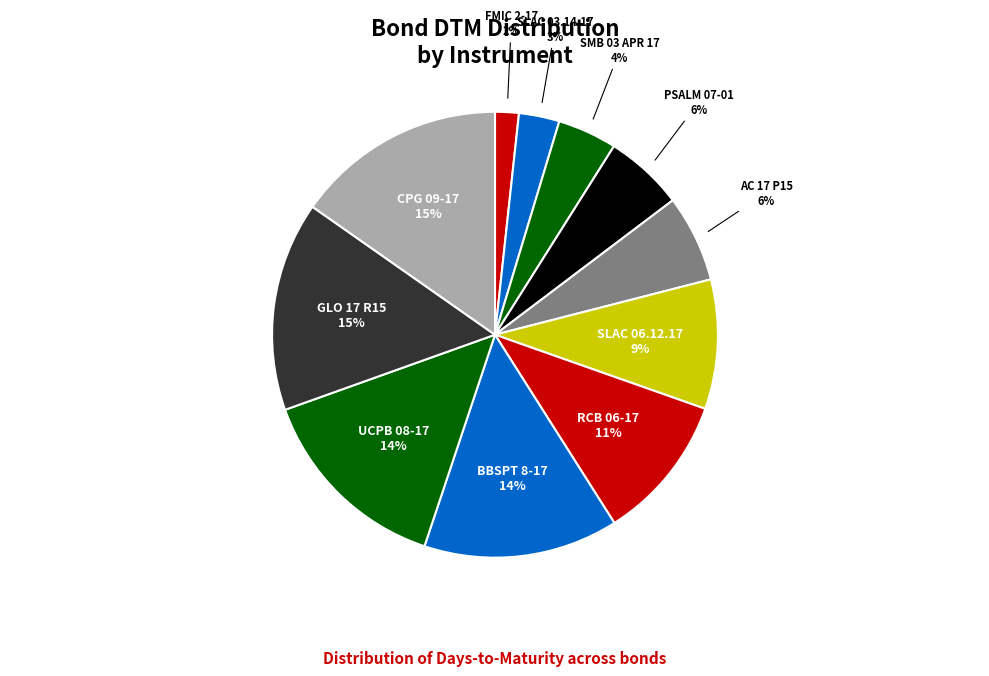

Is the sum of RCB 06-17 and UCPB 08-17 greater than half?

No